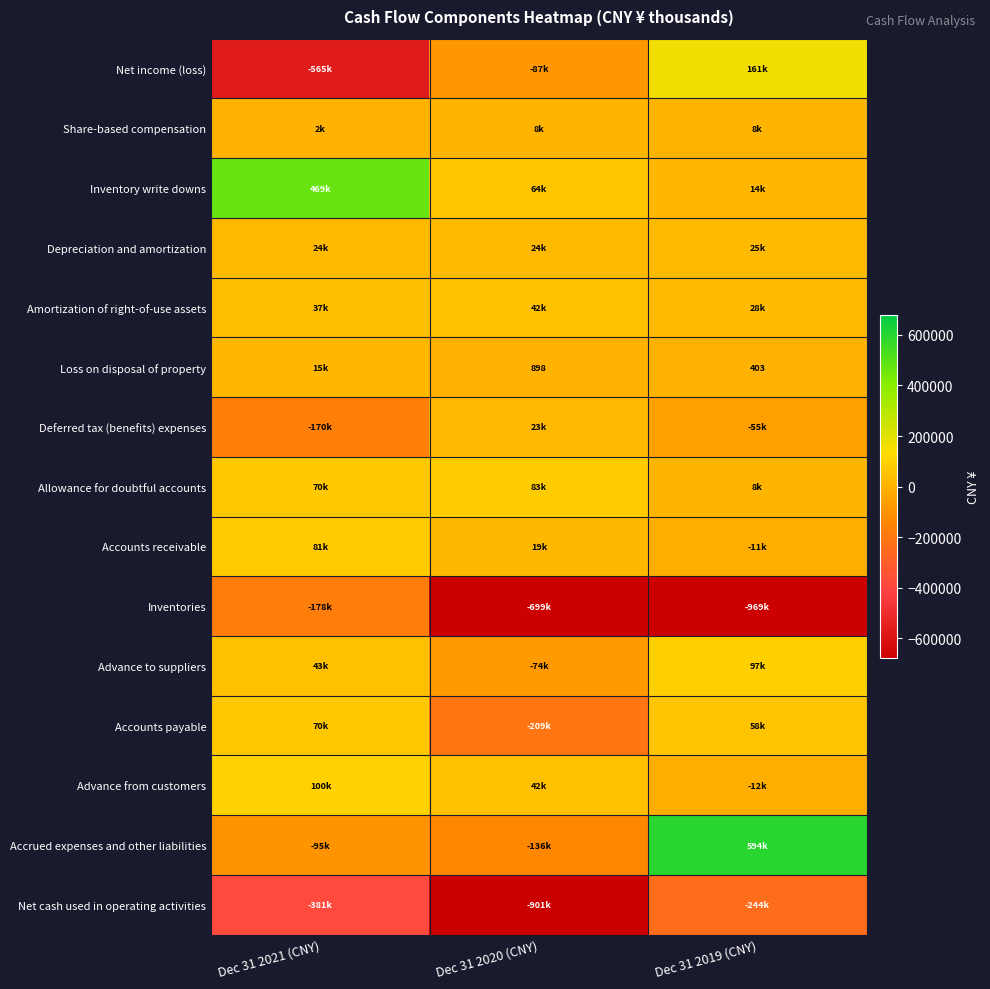

Which series has the largest total across all categories?

Inventory write downs